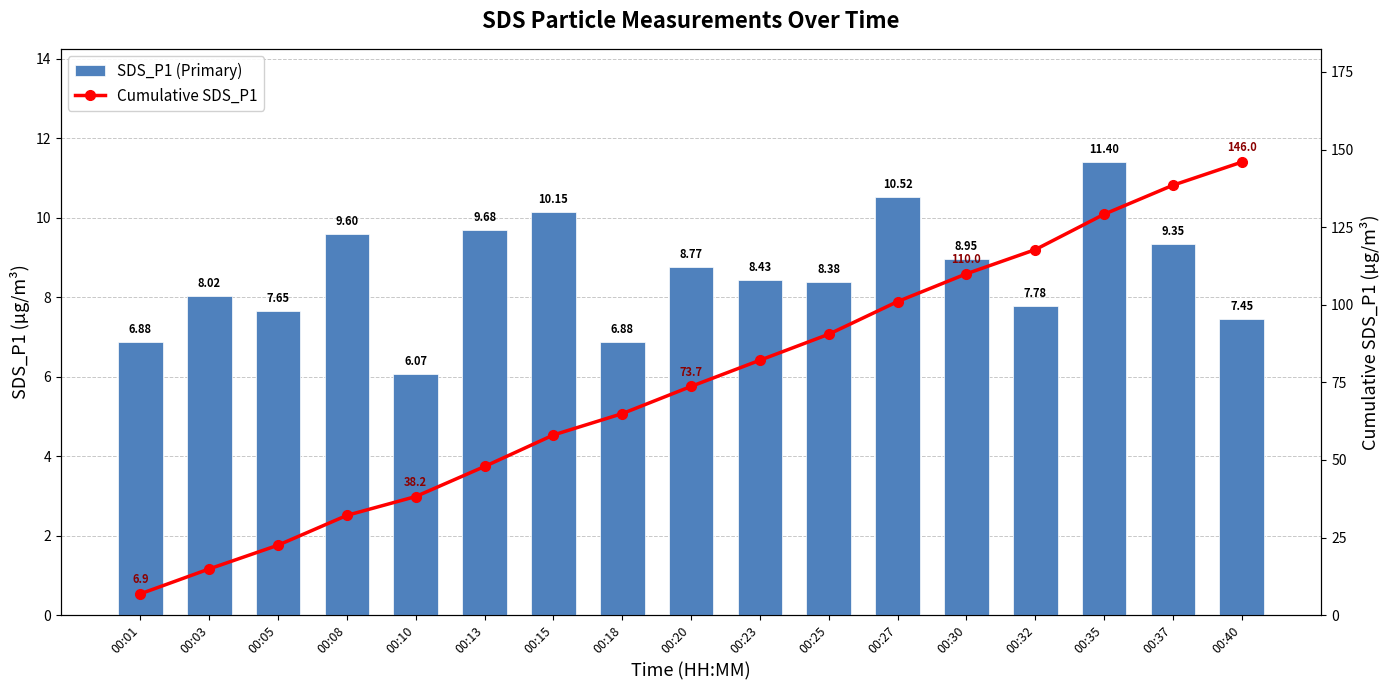

Which has a higher value, 00:40 or 00:27?

00:27